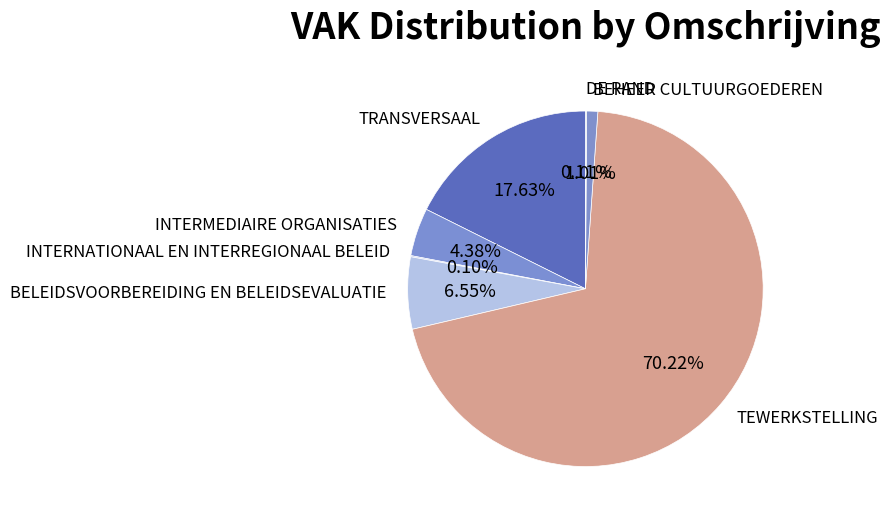

To the nearest percent, what is the difference between the largest and smallest slice percentages?

70%